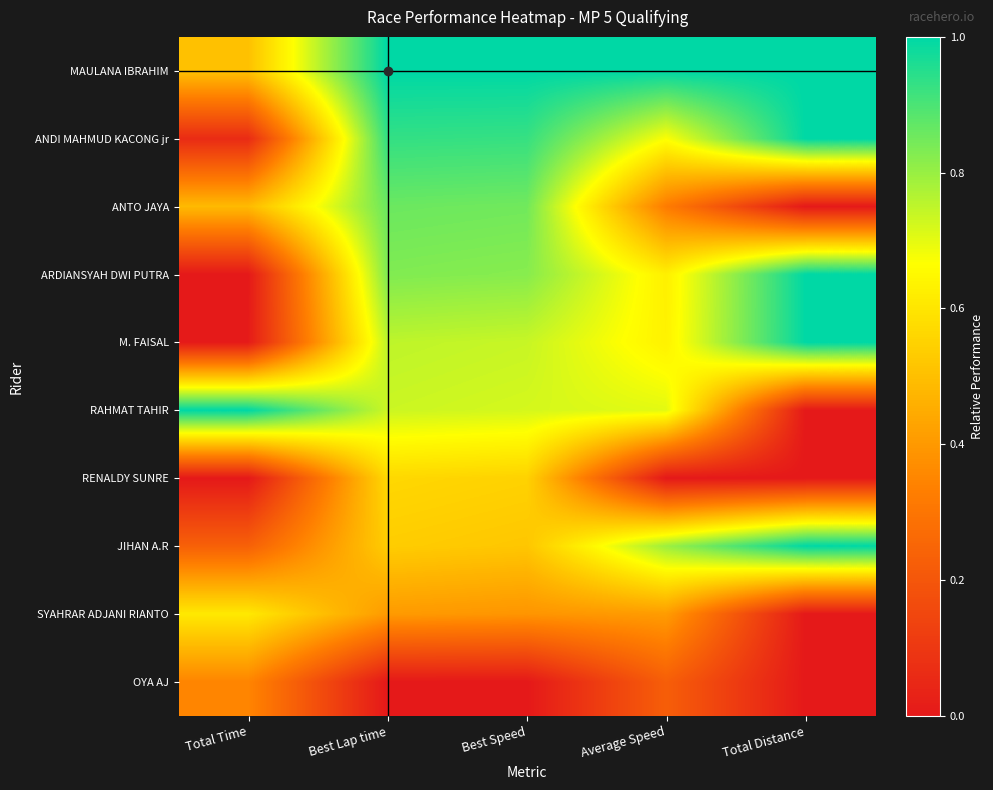

What is the maximum value shown in the chart?

1.0